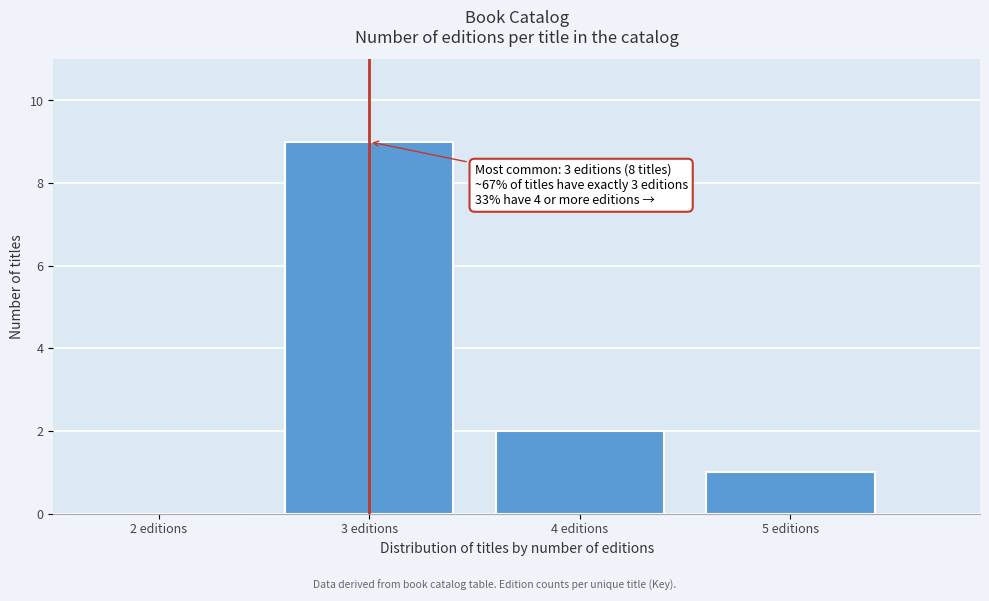

Over which range of the x-axis is the bar tallest?

2.5 to 3.5